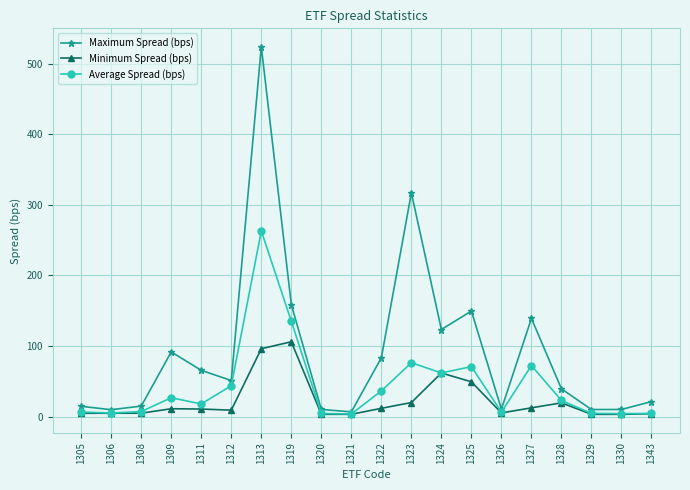

How many data points in Average Spread (bps) are above 22?

10